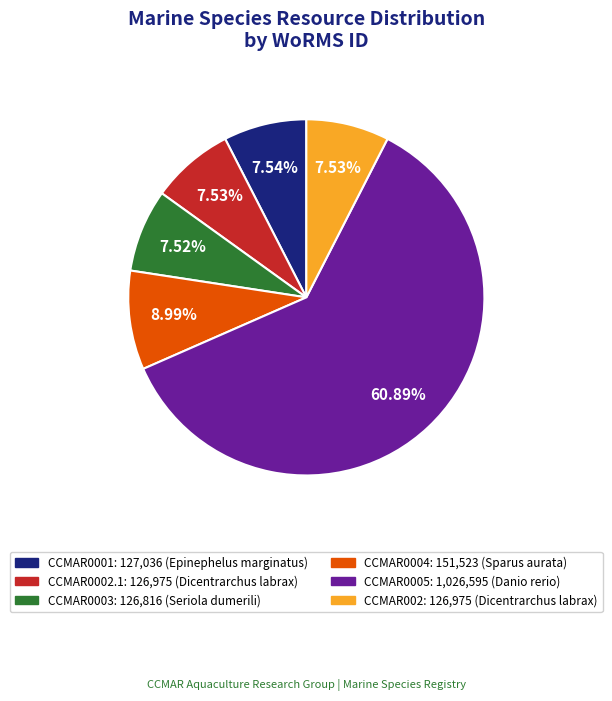

To the nearest percent, what percentage of the pie is CCMAR0001?

8%